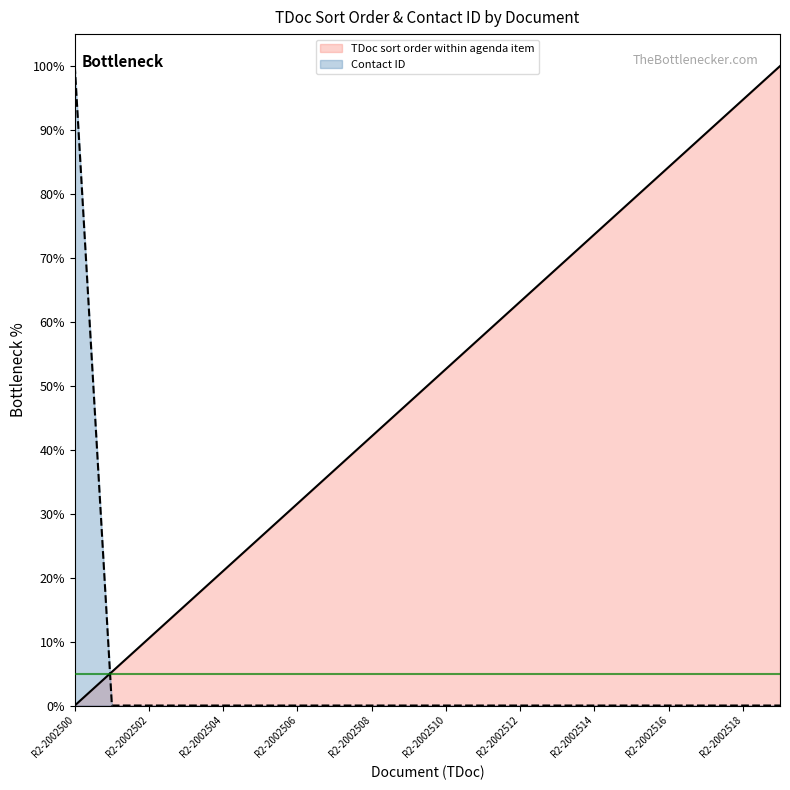

What is the highest value of the TDoc sort order within agenda item series?

100.0